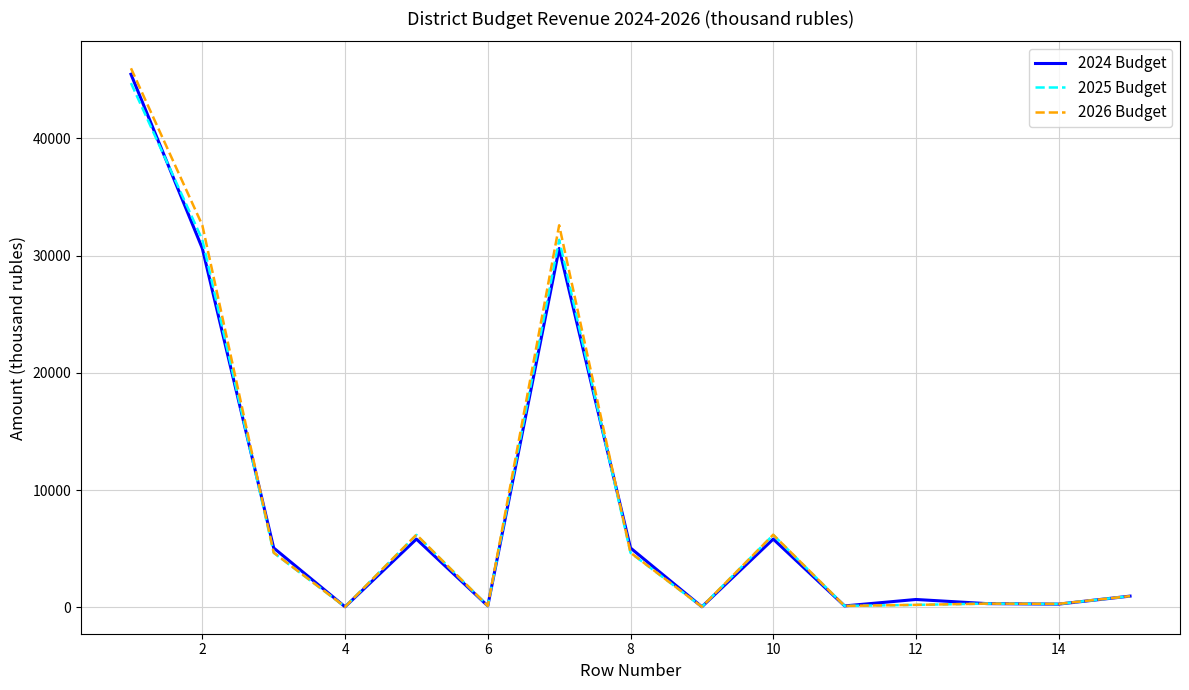

How many lines are shown in the chart?

3